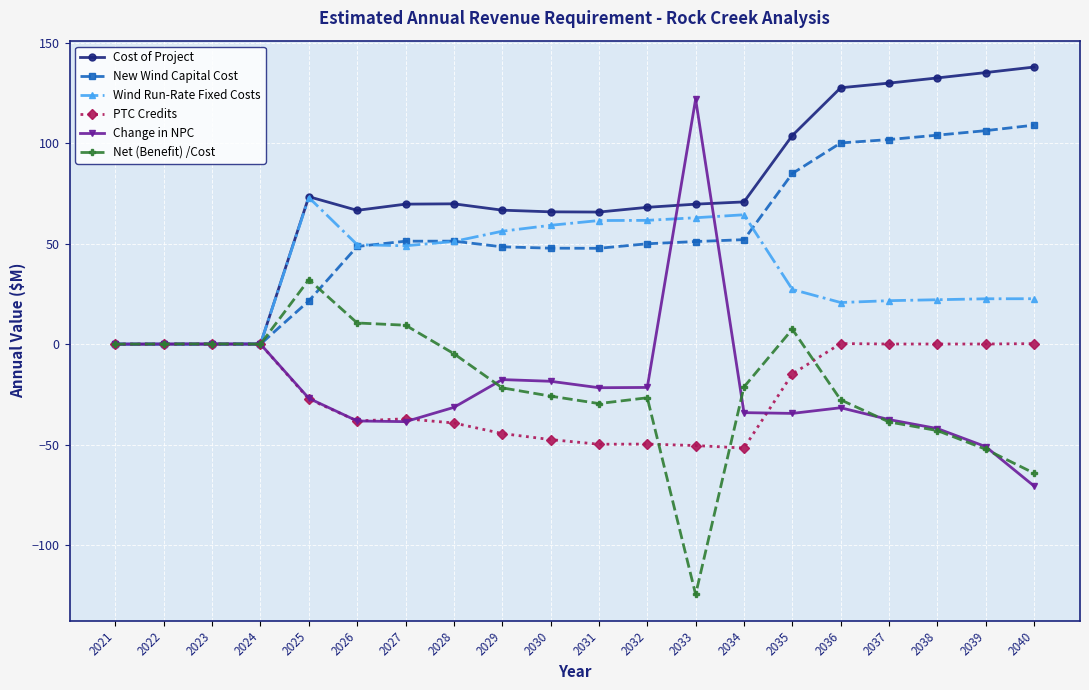

What is the difference between the highest and lowest values at 2034?

122.6